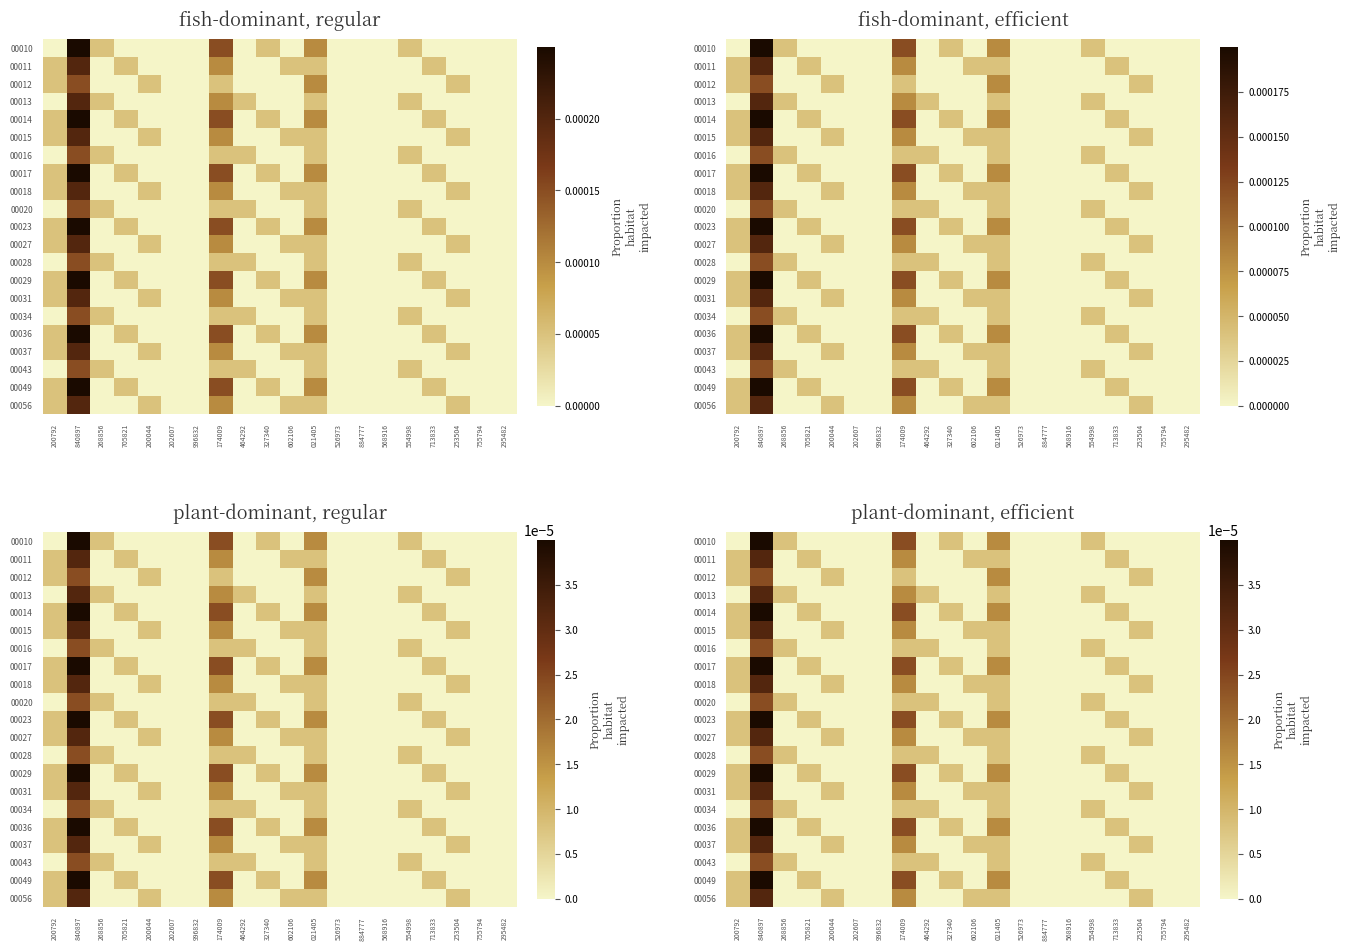

At which category does the chart reach its minimum across all series?

200792